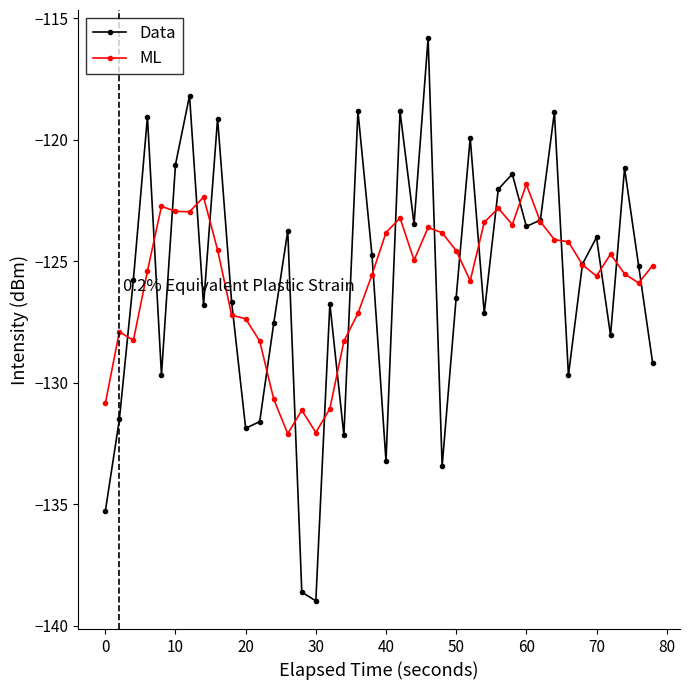

In Data, how many points are lower than both neighbors (excluding endpoints)?

12